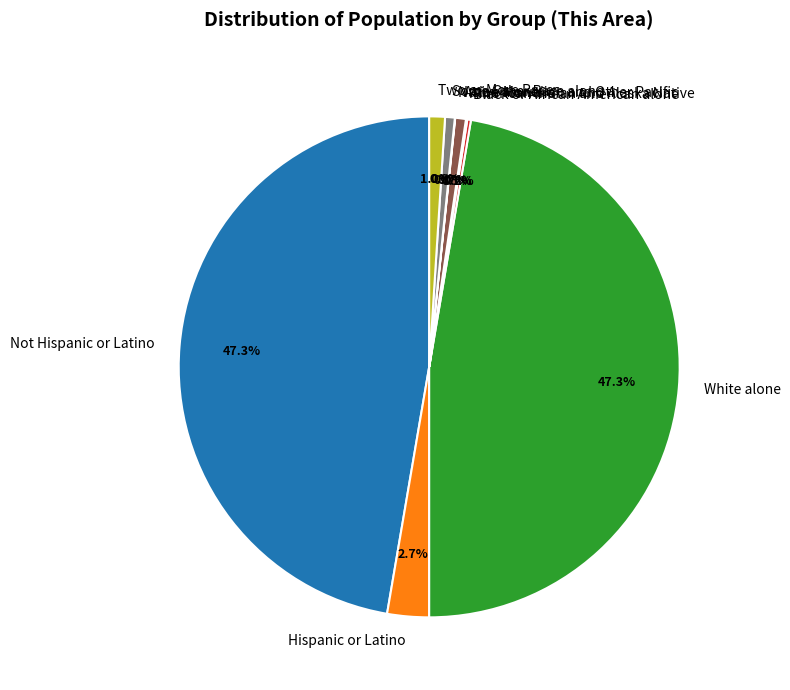

Does any single category account for the majority?

No